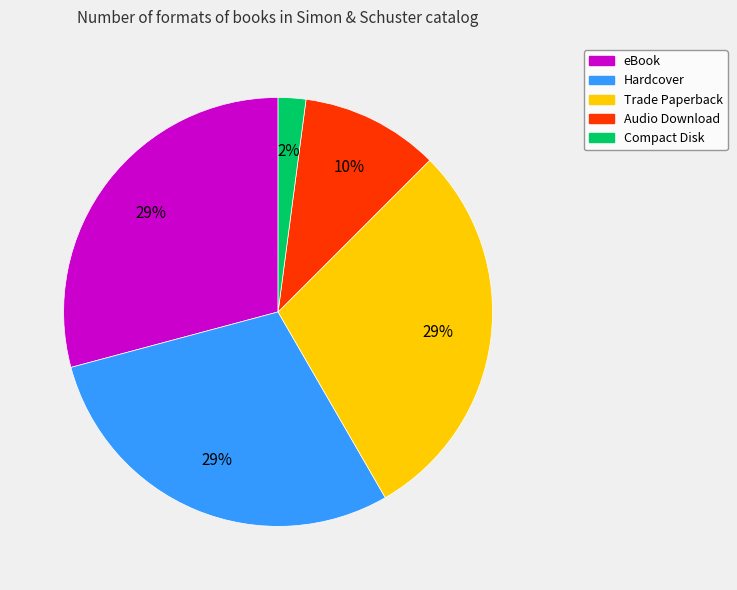

True or false: Audio Download accounts for 1% of the total.

False